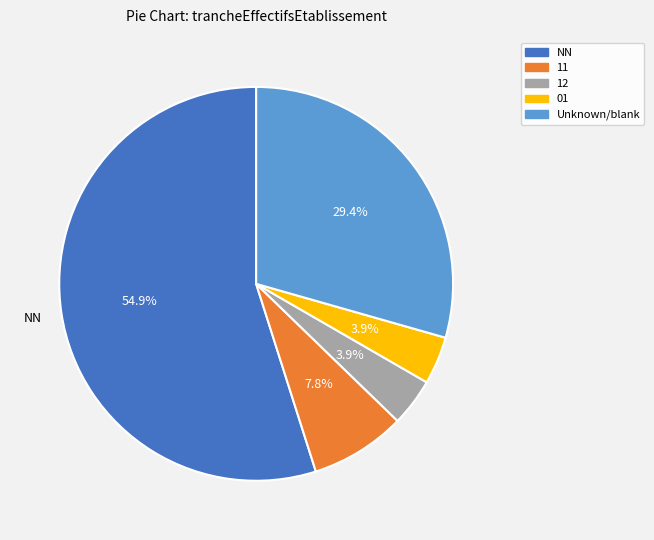

How many slices are in this pie chart?

5